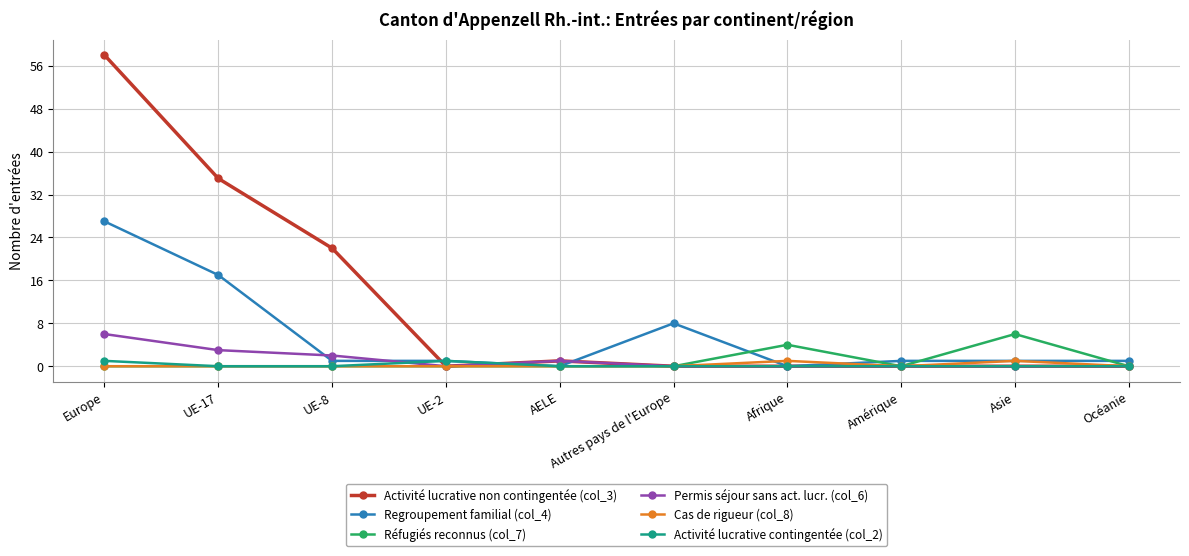

The value of Permis séjour sans act. lucr. (col_6) at UE-17 is 3. True or false?

True